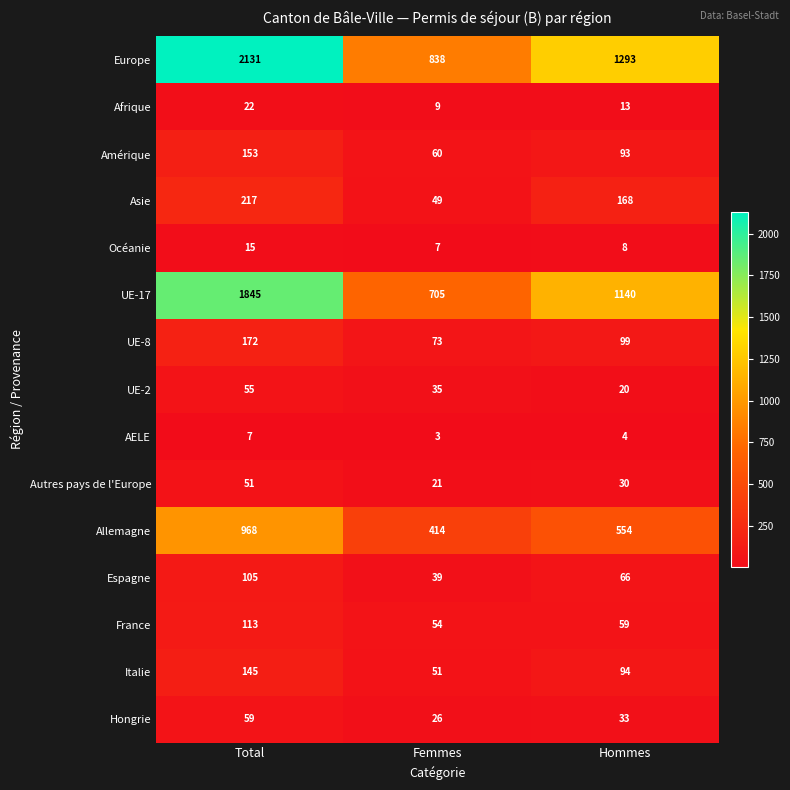

What is the greatest value displayed?

2131